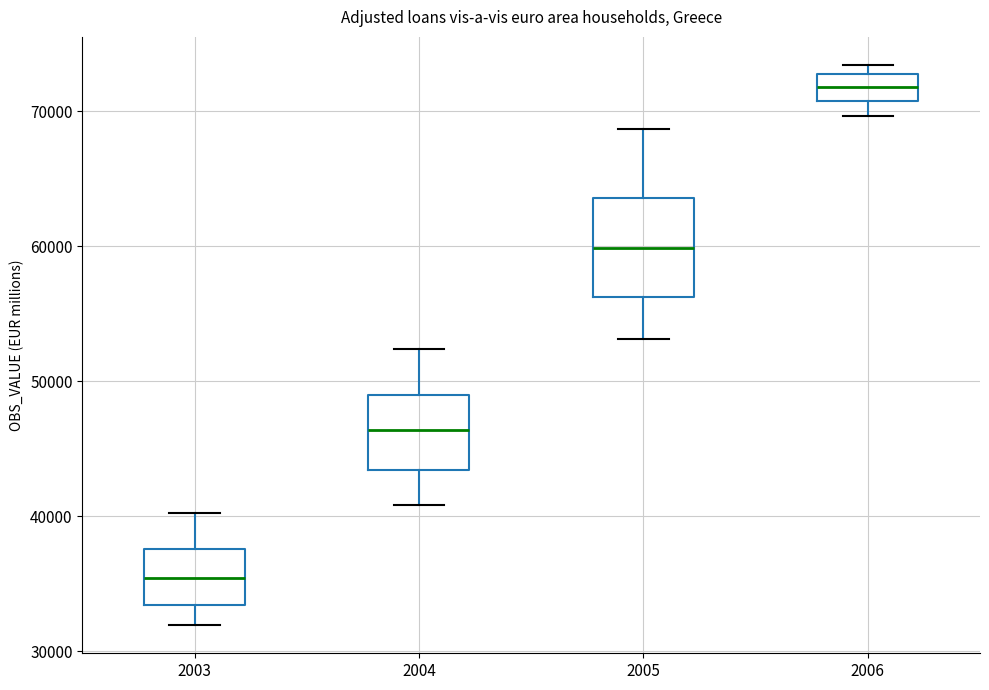

Reading left to right, read every box against the y-axis: the position of its median line, the range the box covers, and the ends of its whiskers. The values are not printed on the chart, so give them approximately, as read against the axis.

2003: median 35000, box 33000 to 38000, whiskers 32000 to 40000
2004: median 46000, box 43000 to 49000, whiskers 41000 to 52000
2005: median 60000, box 56000 to 64000, whiskers 53000 to 69000
2006: median 72000, box 71000 to 73000, whiskers 70000 to 73000 (just above the box's upper edge)